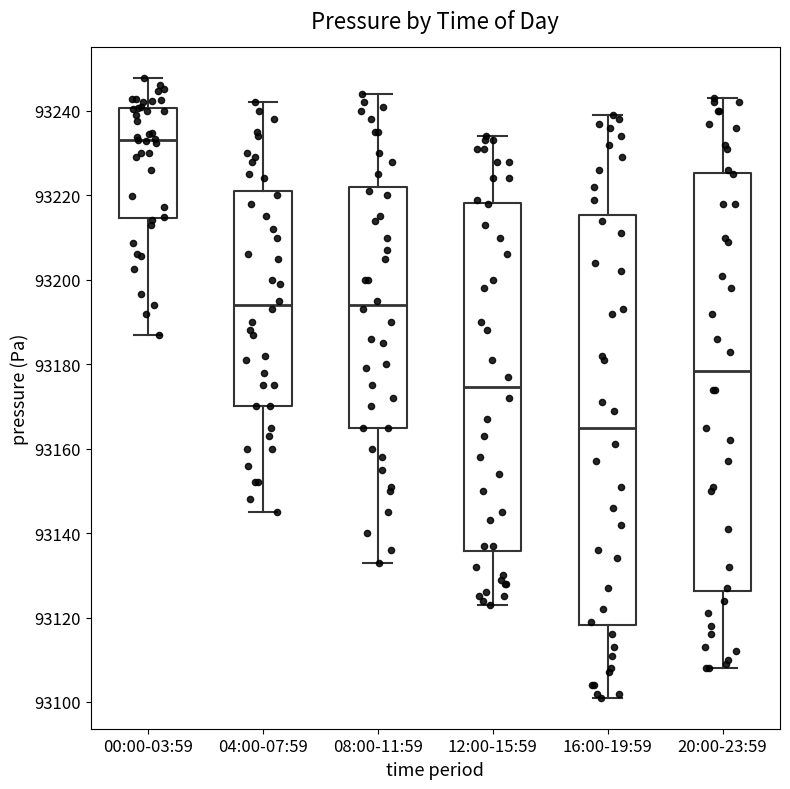

Reading left to right, read every box against the y-axis: the position of its median line, the range the box covers, and the ends of its whiskers. The values are not printed on the chart, so give them approximately, as read against the axis.

00:00-03:59: median 93234, box 93214 to 93240, whiskers 93186 to 93248
04:00-07:59: median 93194, box 93170 to 93222, whiskers 93146 to 93242
08:00-11:59: median 93194, box 93166 to 93222, whiskers 93134 to 93244
12:00-15:59: median 93174, box 93136 to 93218, whiskers 93124 to 93234
16:00-19:59: median 93166, box 93118 to 93216, whiskers 93102 to 93240
20:00-23:59: median 93178, box 93126 to 93226, whiskers 93108 to 93244